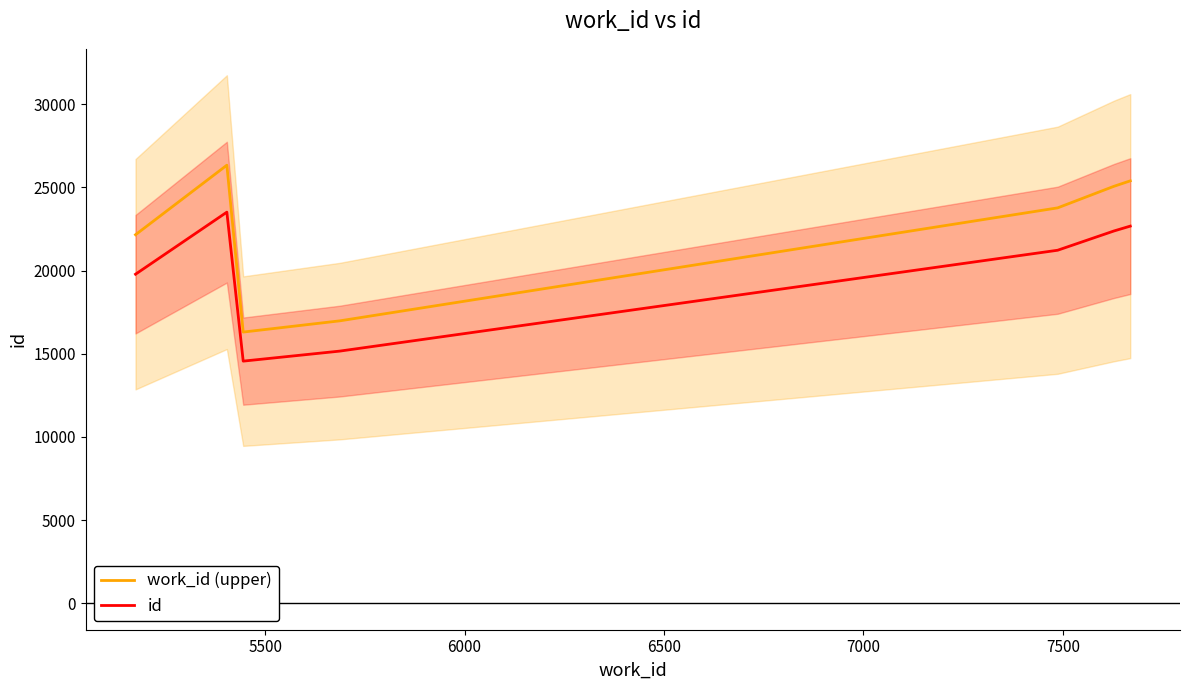

What is the highest value of the work_id (upper) series?

26340.2